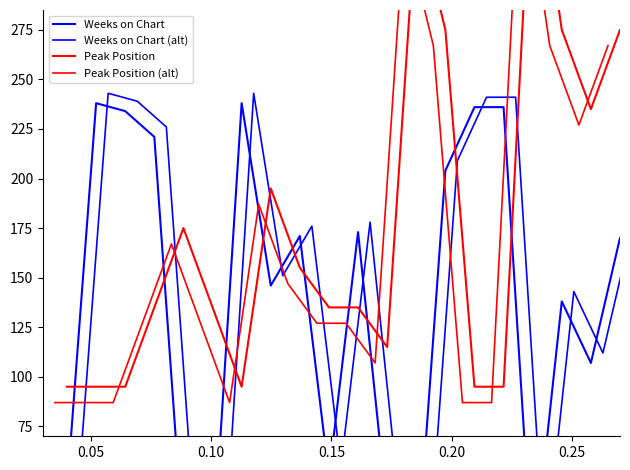

Reading left to right, transcribe all the data shown in this chart.

Weeks on Chart: 43	238	234	221	15	7	238	146	171	50	173	32	1	204	236	236	2	138	107	170
Weeks on Chart (alt): 48	243	239	226	20	12	243	151	176	55	178	37	6	209	241	241	7	143	112	175
Peak Position: 95	95	95	135	175	135	95	195	155	135	135	115	335	275	95	95	375	275	235	275
Peak Position (alt): 87	87	87	127	167	127	87	187	147	127	127	107	327	267	87	87	367	267	227	267